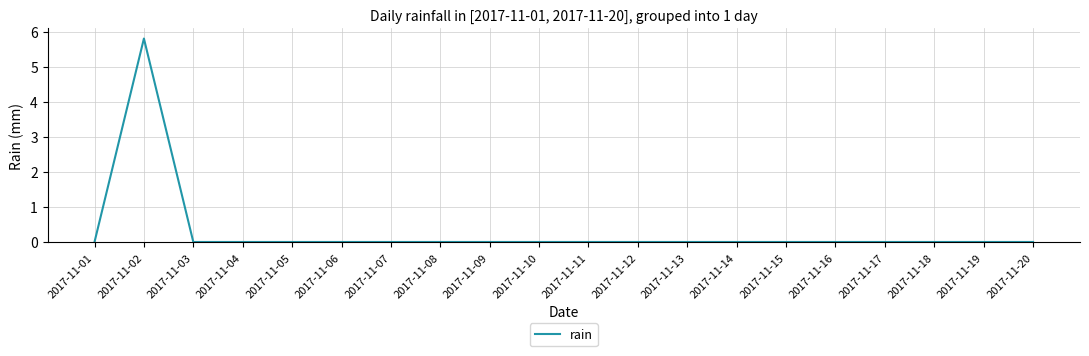

At which category does the data reach its first local peak?

2017-11-02